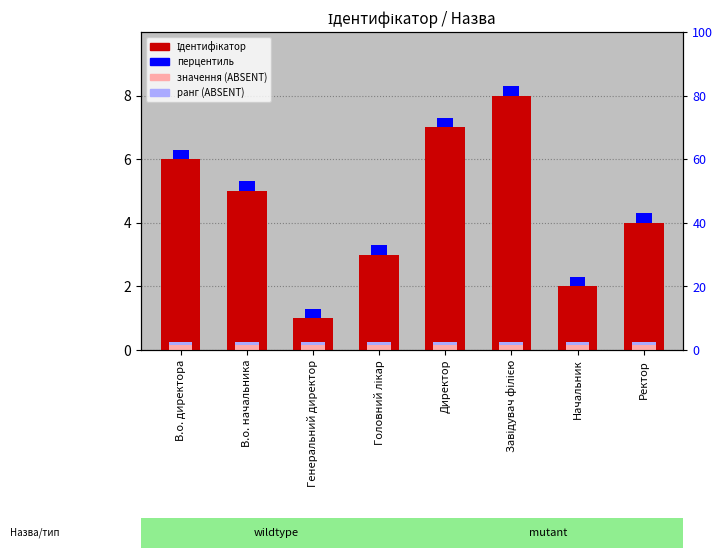

Between Головний лікар and Начальник, which is larger?

Головний лікар